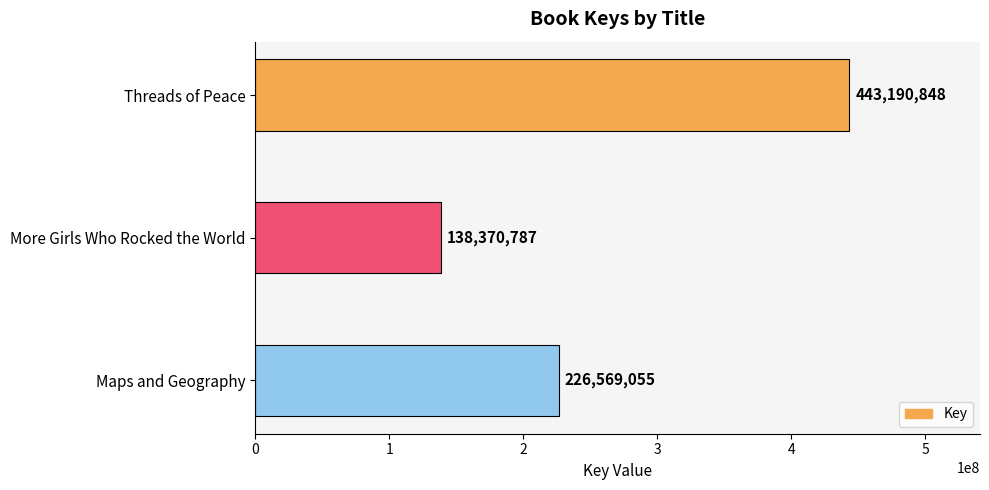

What is the value of the 3rd bar from the top?

226569055